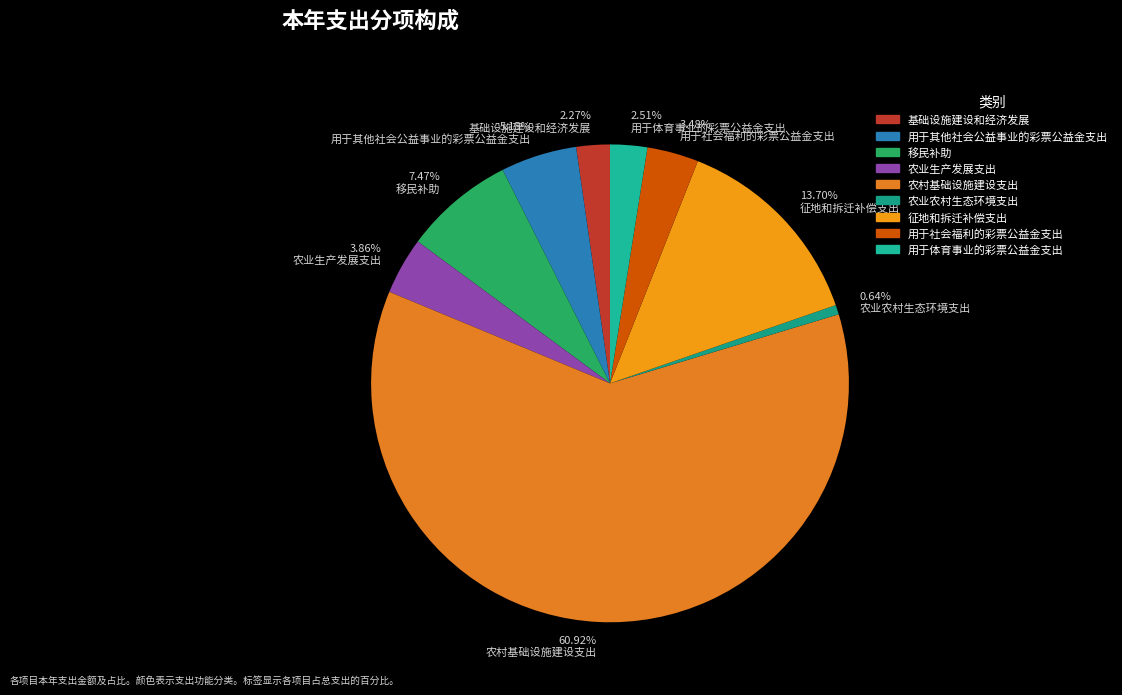

What is the ratio of the value at 用于体育事业的彩票公益金支出 to the value at 用于其他社会公益事业的彩票公益金支出?

0.5